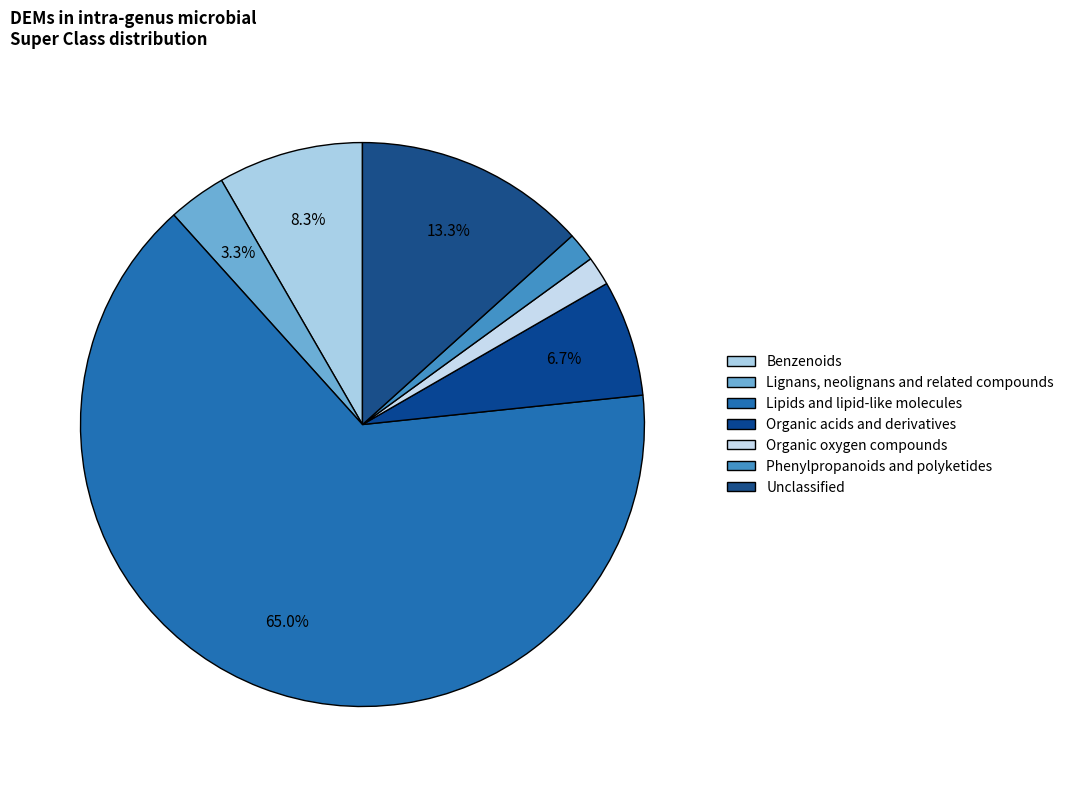

Do Lipids and lipid-like molecules and Unclassified together represent more than half of the pie?

Yes